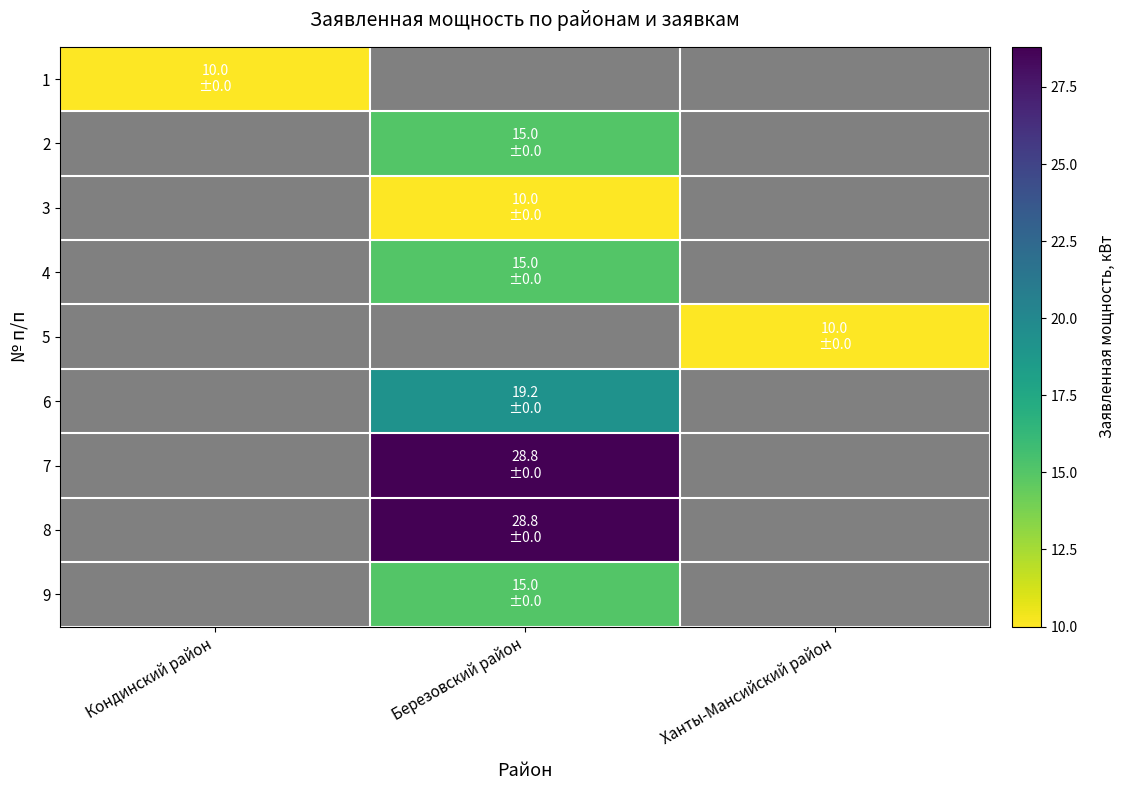

Count the number of data series in this chart.

9